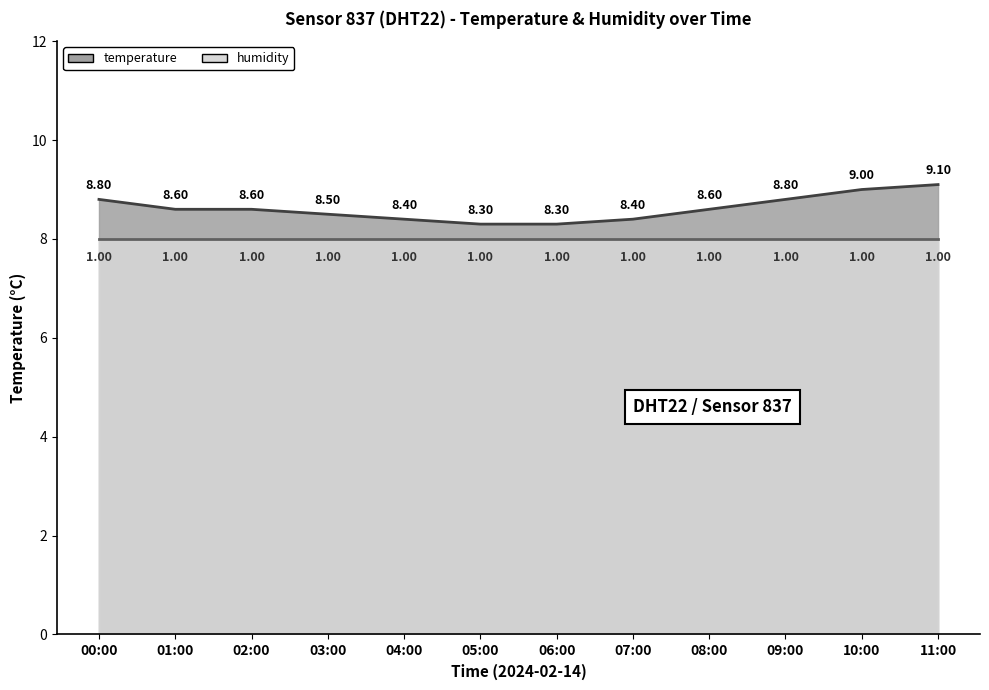

Does the chart display data point markers on the line(s)?

No